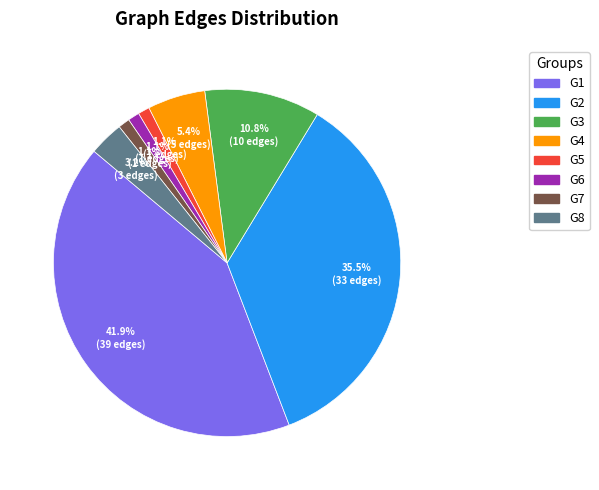

Is there a majority slice in this chart?

No